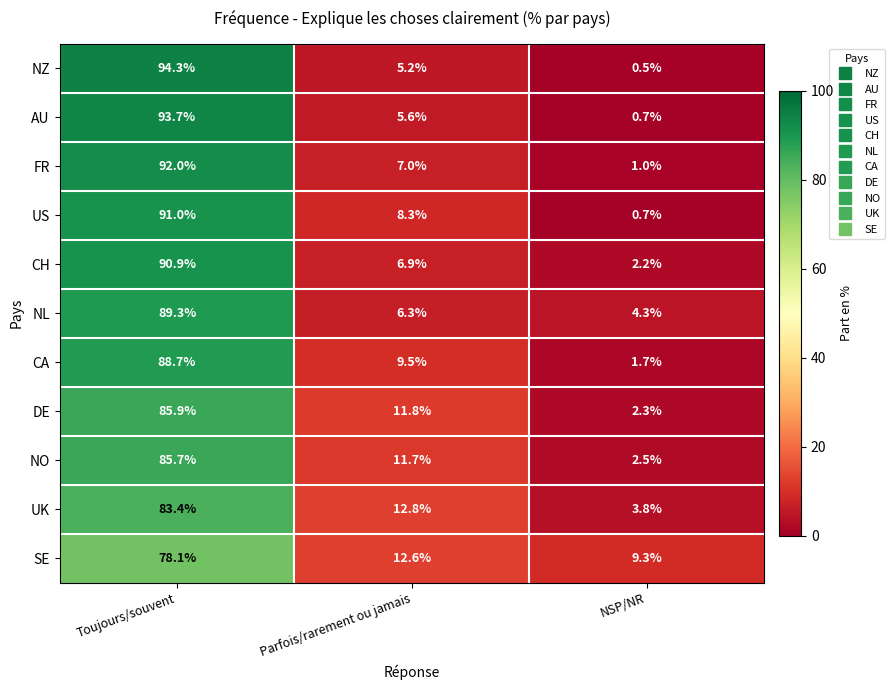

The value of DE at NSP/NR is 2.3. True or false?

True